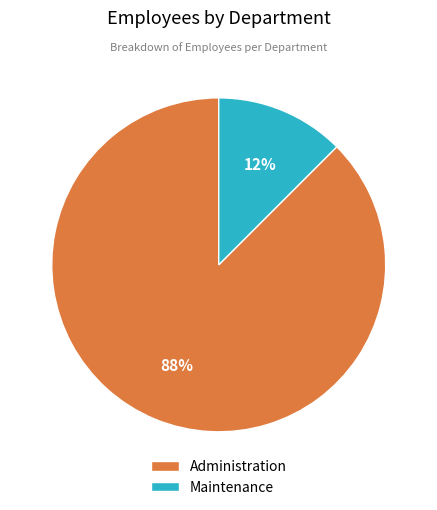

Which category has the smallest portion of the pie?

Maintenance